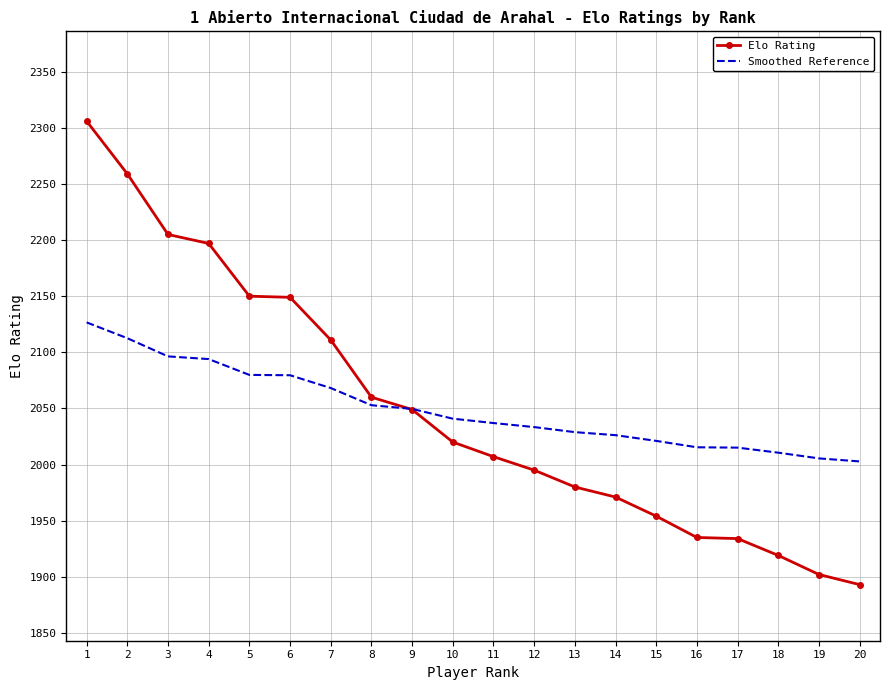

What is the total value across all series at 13?

4008.9